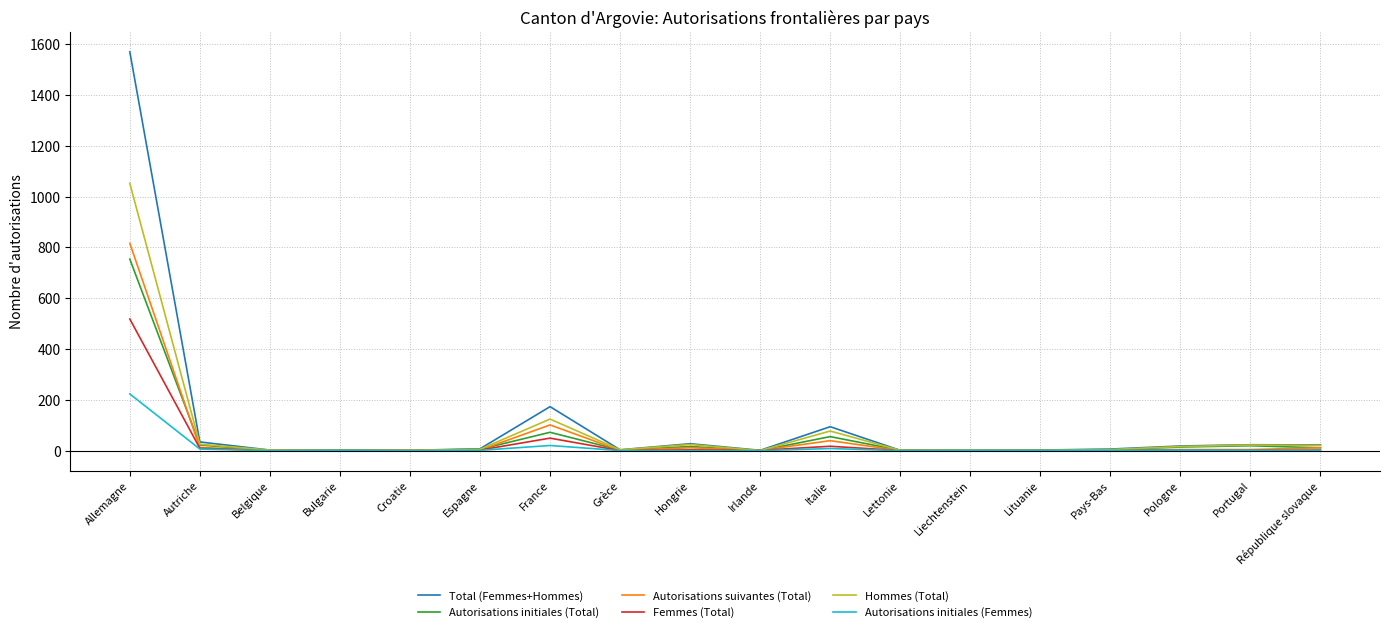

The Total (Femmes+Hommes) series shows 94 at Italie. True or false?

True